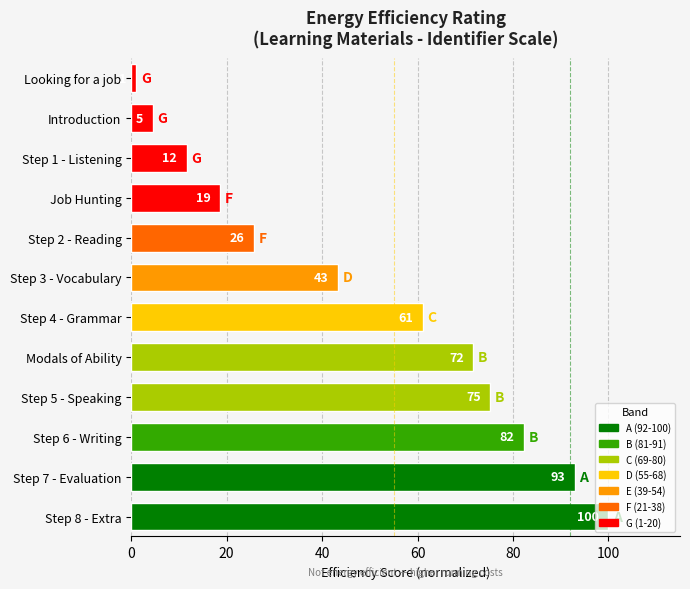

Where is the data nearest to the value 50?

Step 3 - Vocabulary